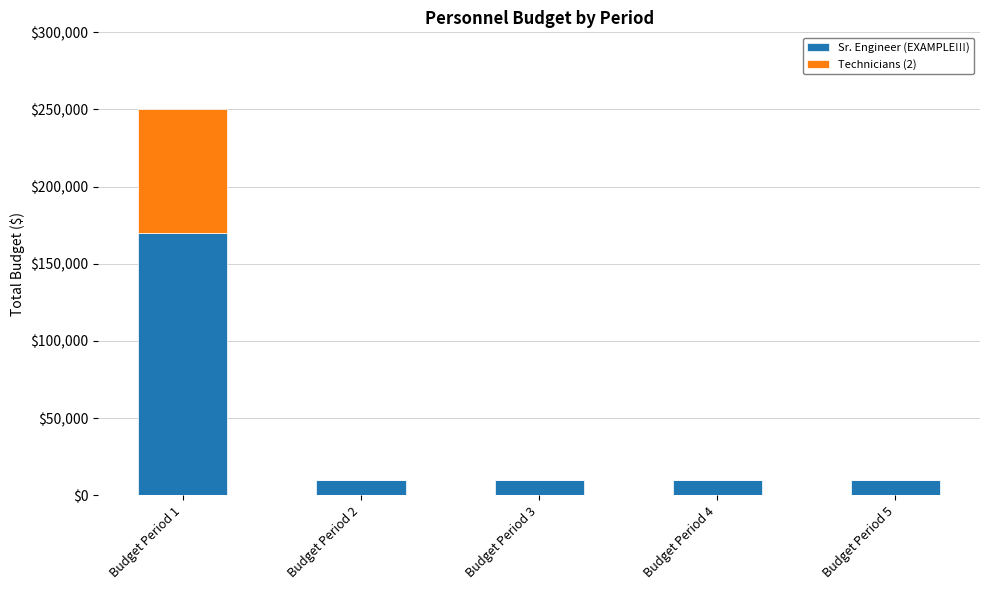

At which category is the sum across all series the highest?

Budget Period 1